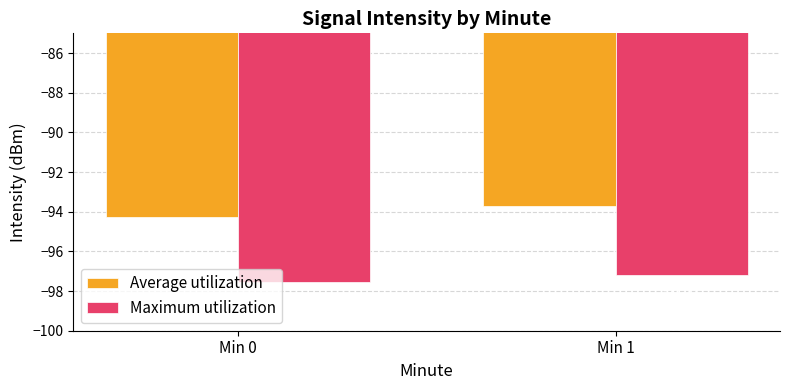

List the series in order of their overall mean, highest first.

Average utilization, Maximum utilization